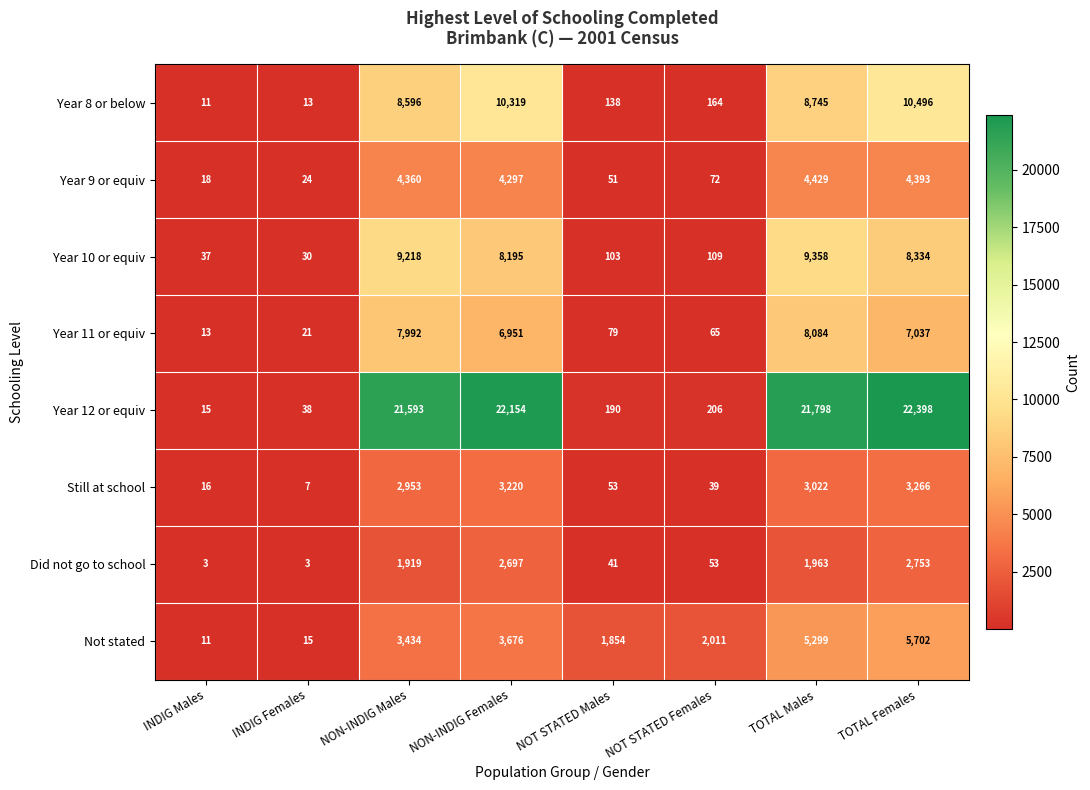

Is it true that Not stated equals 20 at INDIG Females?

False